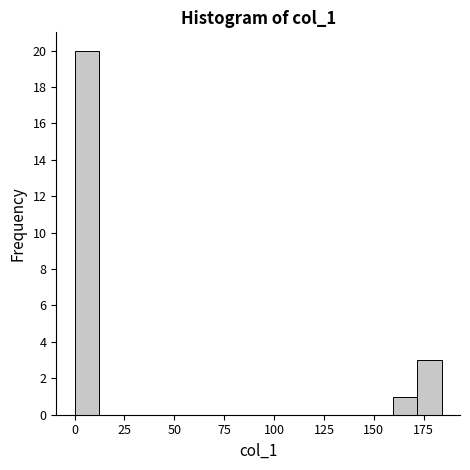

Read against the x-axis, roughly where is the centre of the tallest bar?

5